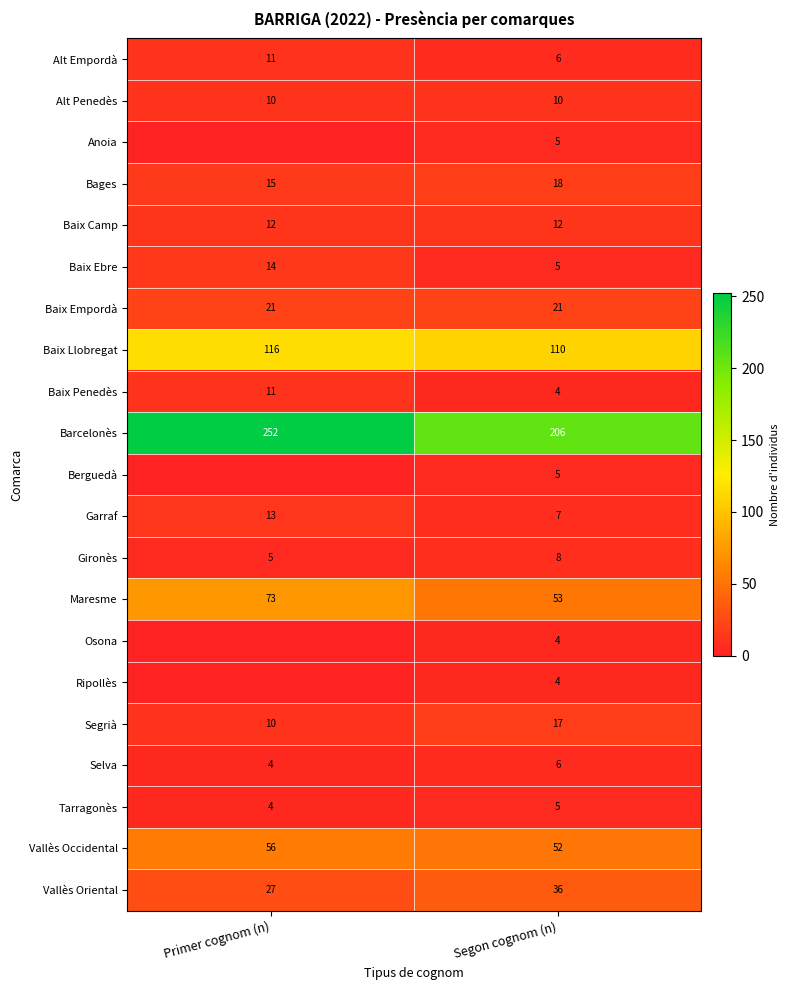

List the labels in order of Maresme value, largest first.

Primer cognom (n), Segon cognom (n)